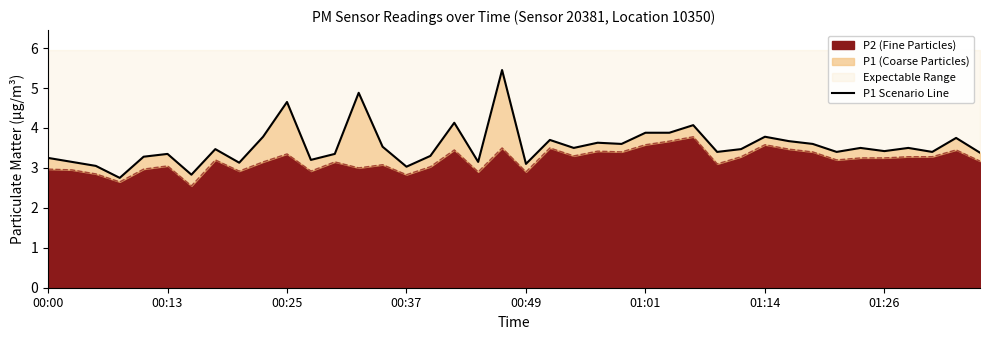

What is the difference between the maximum and minimum values?

2.7